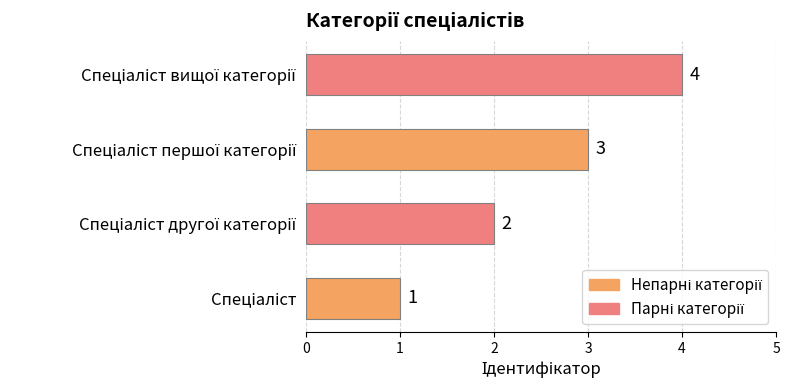

What is the maximum value shown in the chart?

4